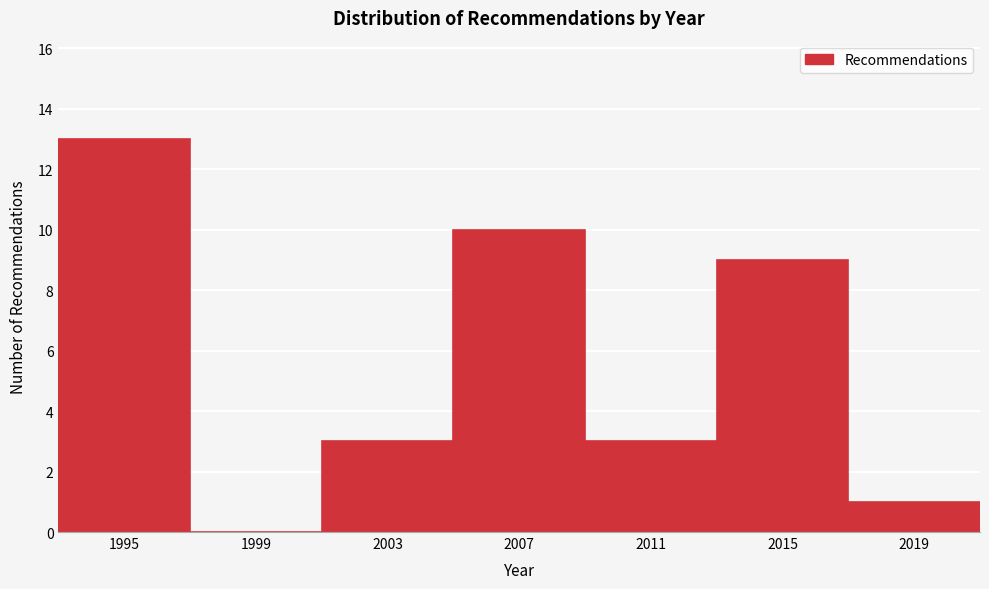

Over which range of the x-axis is the bar tallest?

1993 to 1997